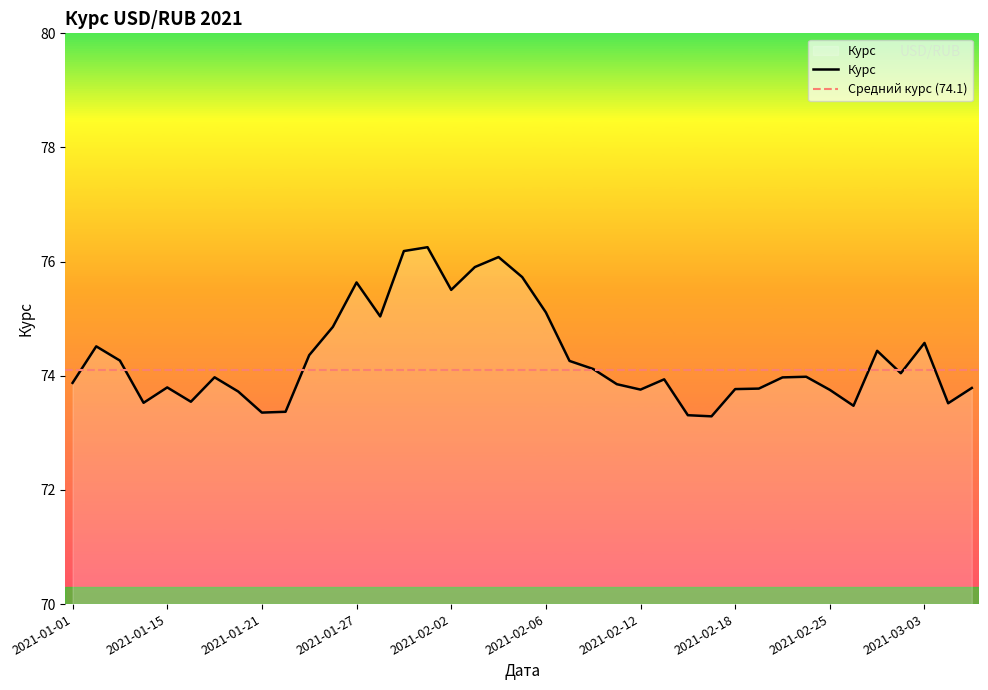

Reading left to right, what are all the values shown in this chart?

73.9	74.5	74.3	73.5	73.8	73.5	74.0	73.7	73.4	73.4	74.4	74.9	75.6	75.0	76.2	76.3	75.5	75.9	76.1	75.7	75.1	74.3	74.1	73.9	73.8	73.9	73.3	73.3	73.8	73.8	74.0	74.0	73.8	73.5	74.4	74.0	74.6	73.5	73.8